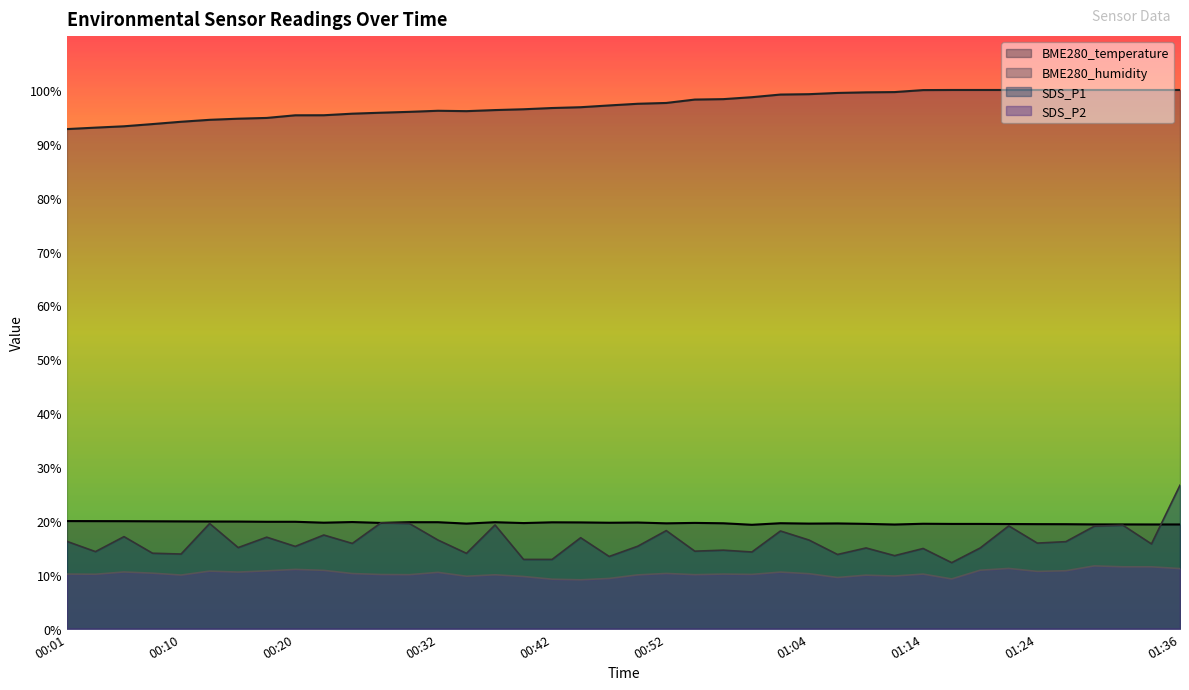

Between which two adjacent categories do BME280_temperature and SDS_P1 first intersect?

01:34 and 01:36